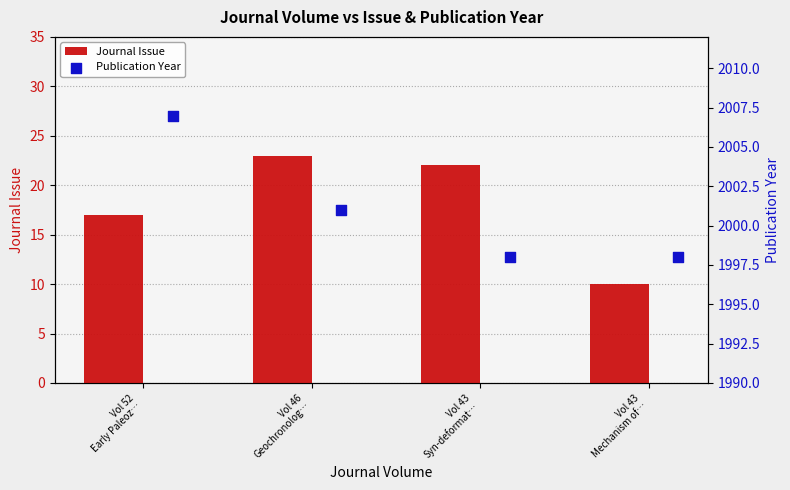

What is the lowest value of the Journal Issue series?

10